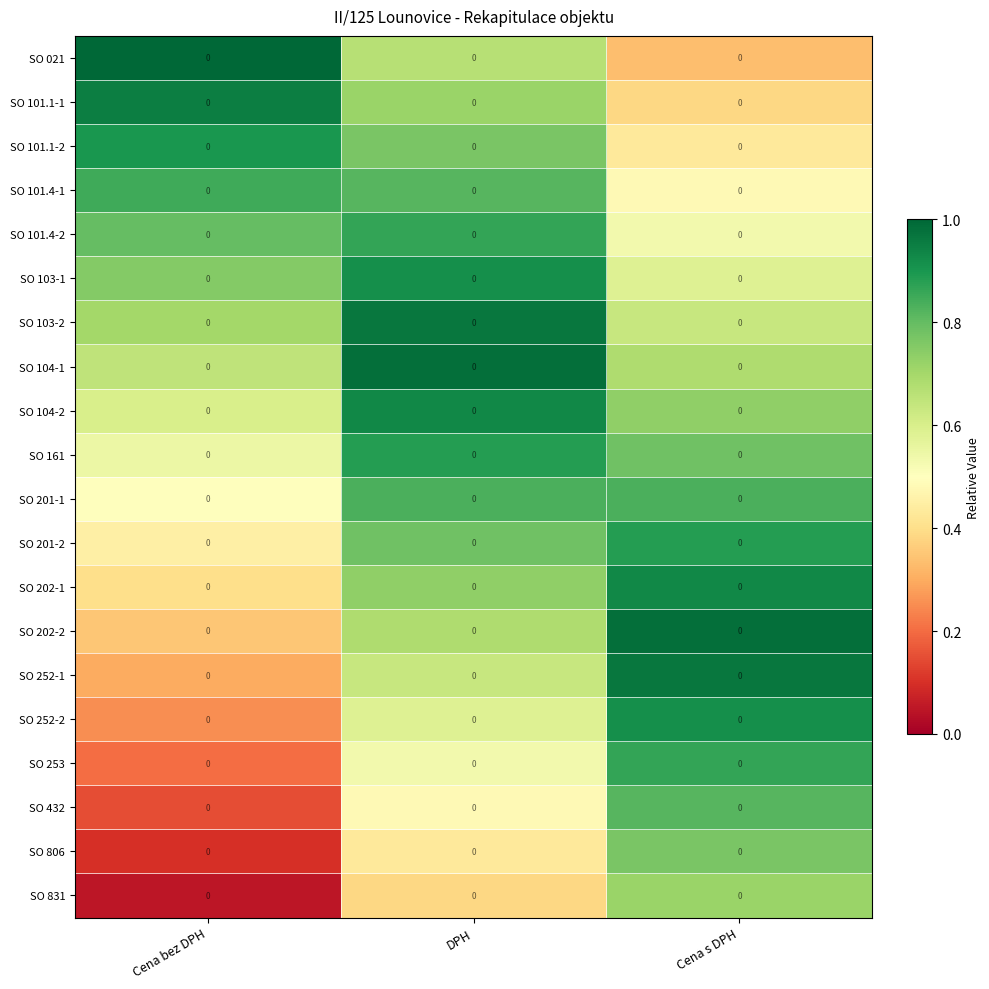

At Cena bez DPH, list the series in order from largest to smallest.

SO 021, SO 101.1-1, SO 101.1-2, SO 101.4-1, SO 101.4-2, SO 103-1, SO 103-2, SO 104-1, SO 104-2, SO 161, SO 201-1, SO 201-2, SO 202-1, SO 202-2, SO 252-1, SO 252-2, SO 253, SO 432, SO 806, SO 831